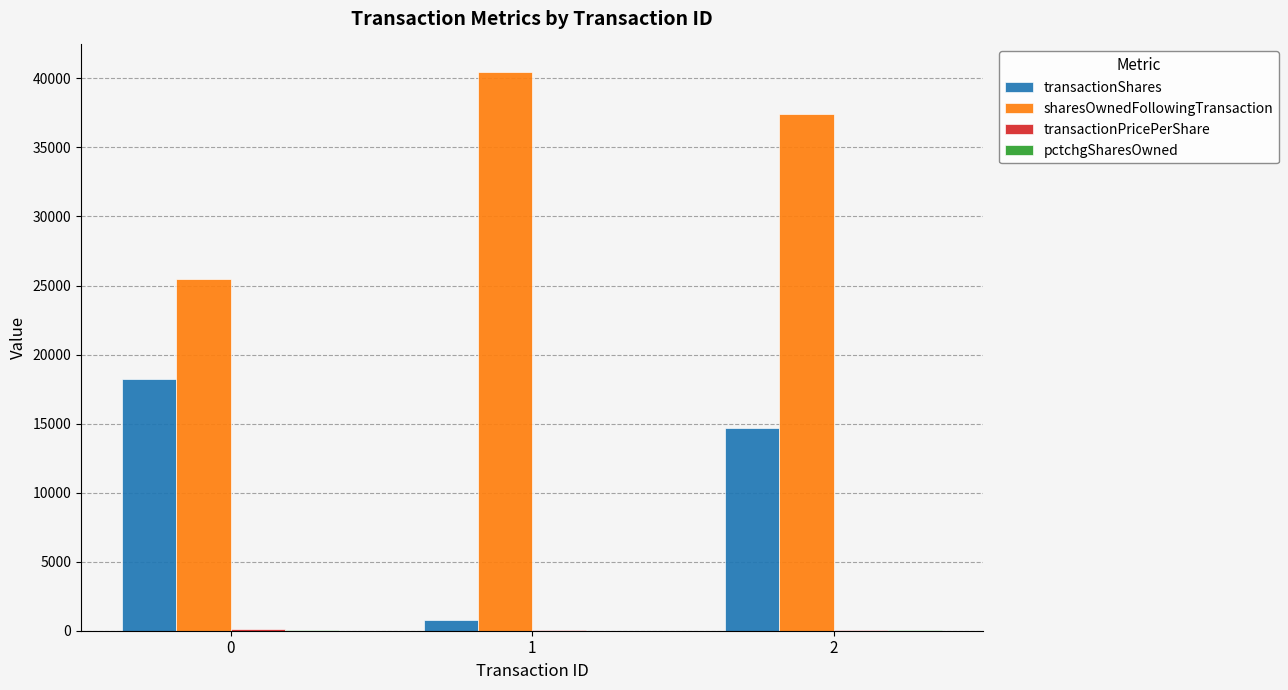

Are the bars grouped side by side (vs. stacked)?

Yes